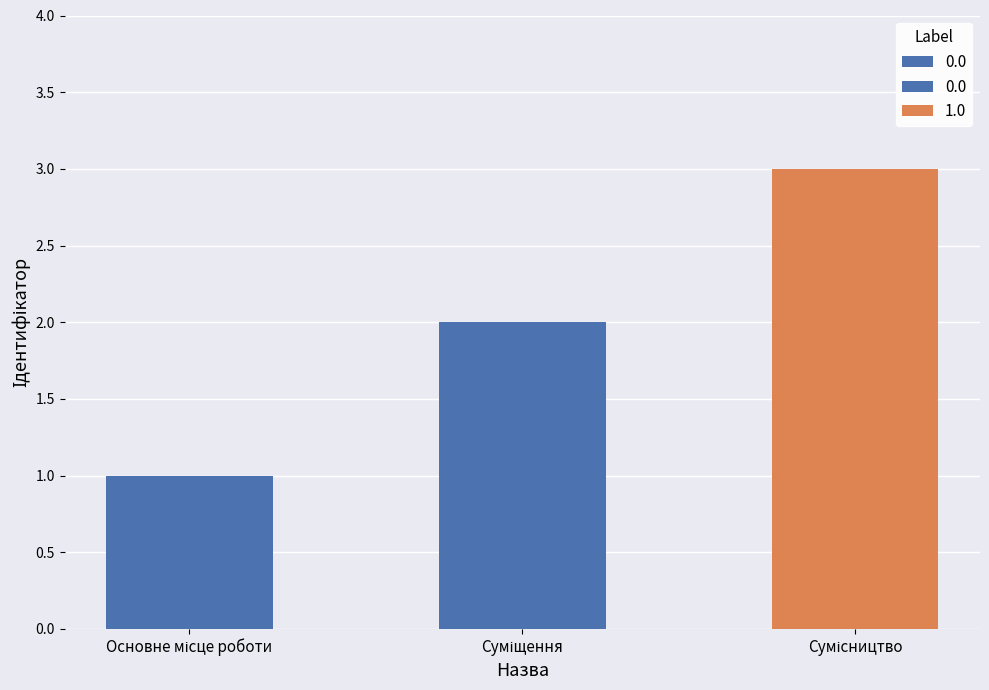

The chart shows a value of 1 at Основне місце роботи. True or false?

True